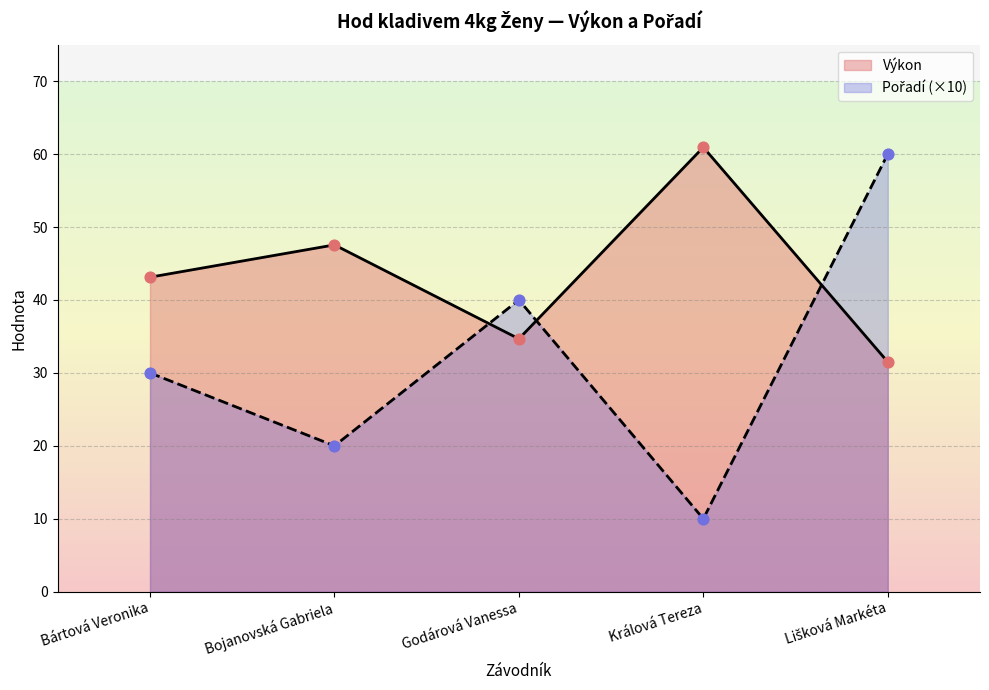

What are all the series names shown in the legend?

Pořadí, Výkon